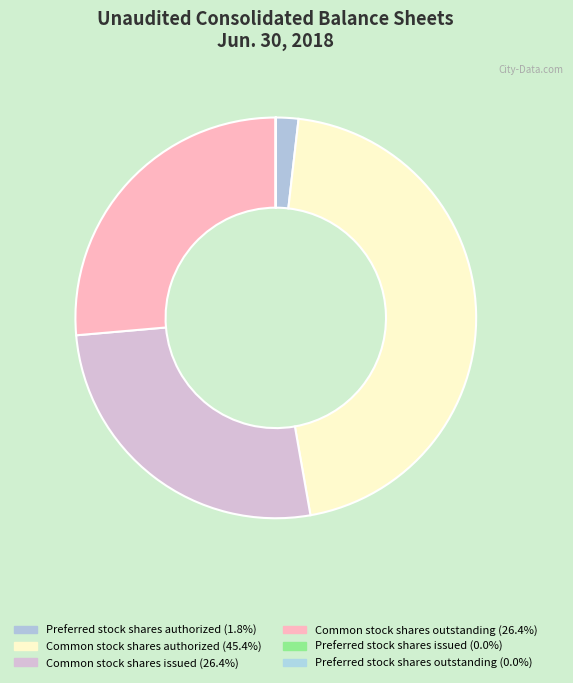

Which slice is the largest?

Common stock shares authorized